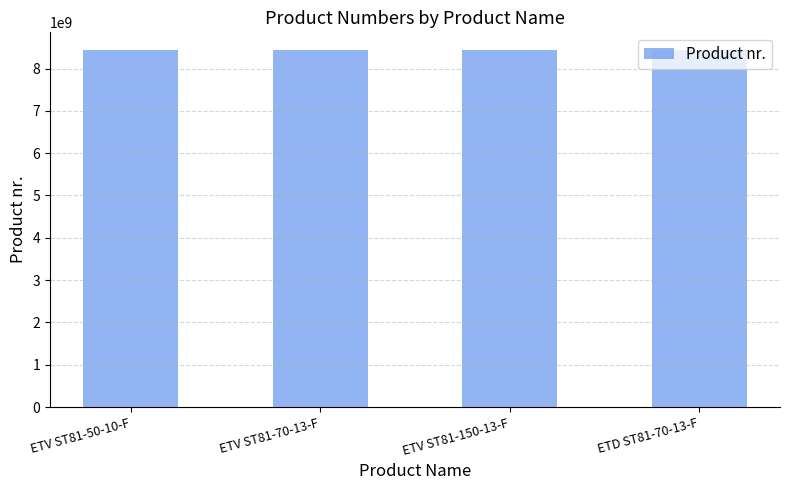

What is the difference between the maximum and minimum values?

10445